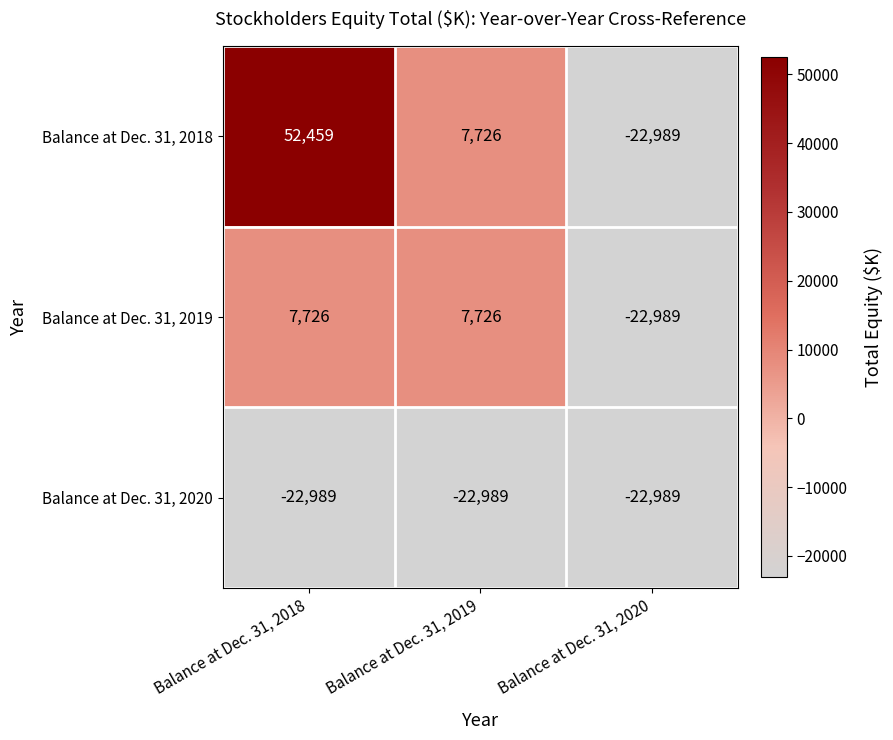

Read the Balance at Dec. 31, 2018 value at Balance at Dec. 31, 2020, to the nearest 50.

-23000